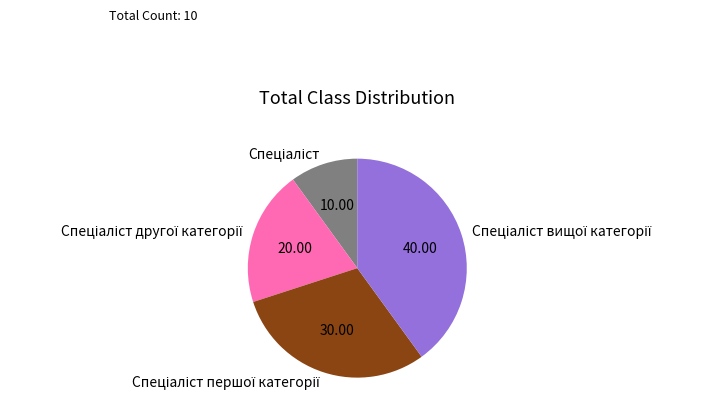

How many slices are in this pie chart?

4